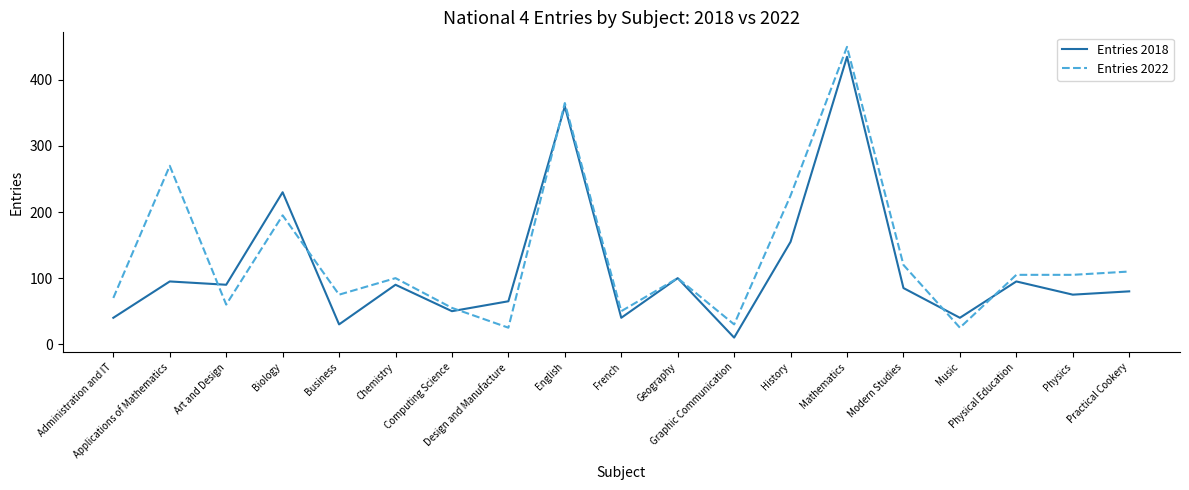

Rank the series by their maximum value, from lowest to highest.

Entries 2018, Entries 2022